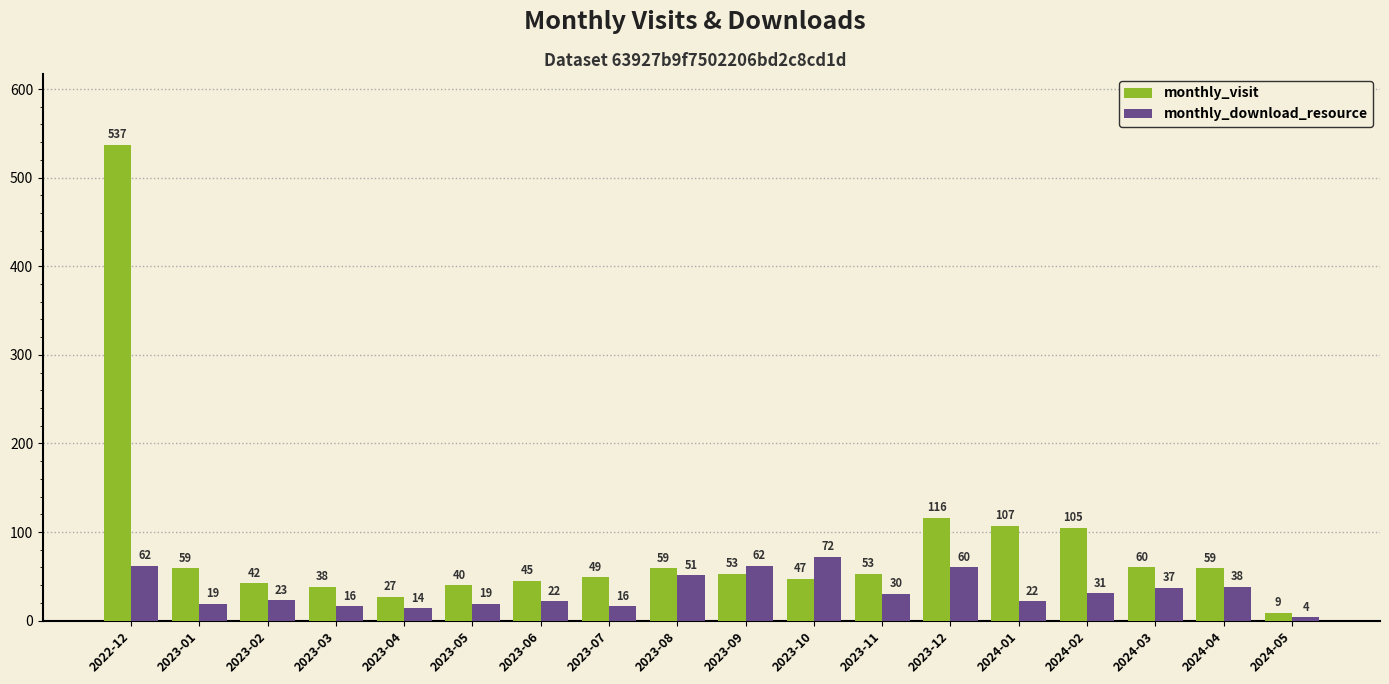

What is the label of the 5th bar from the right?

2024-01